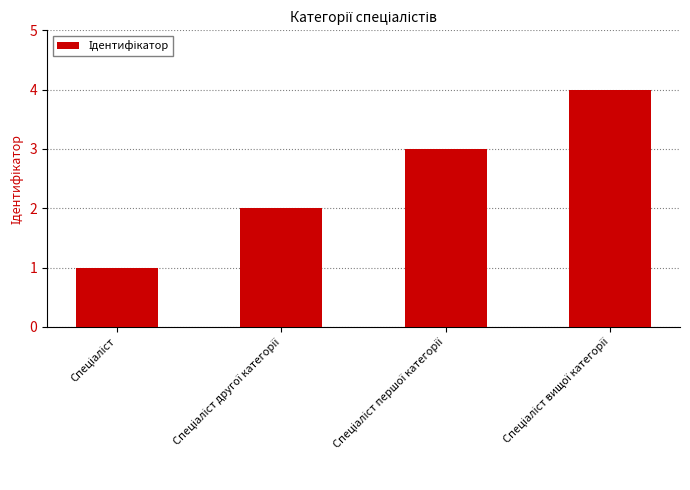

What is the minimum value shown in the chart?

1